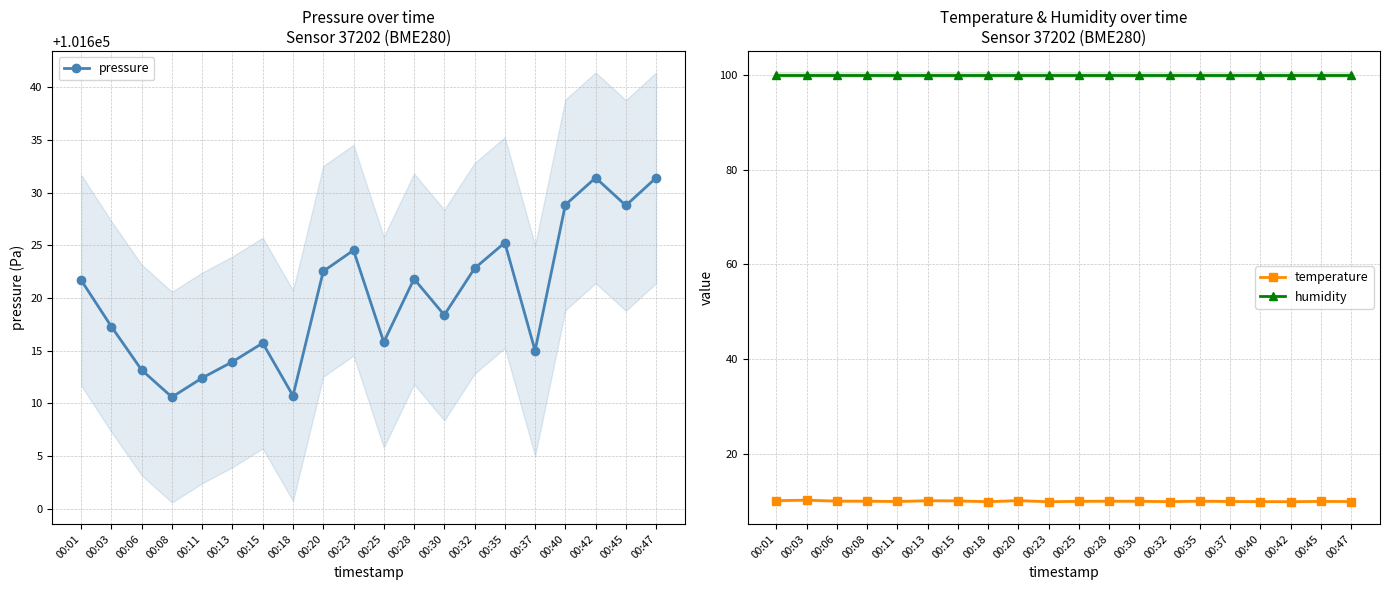

What is the difference between the highest and lowest values at 00:30?

101608.4